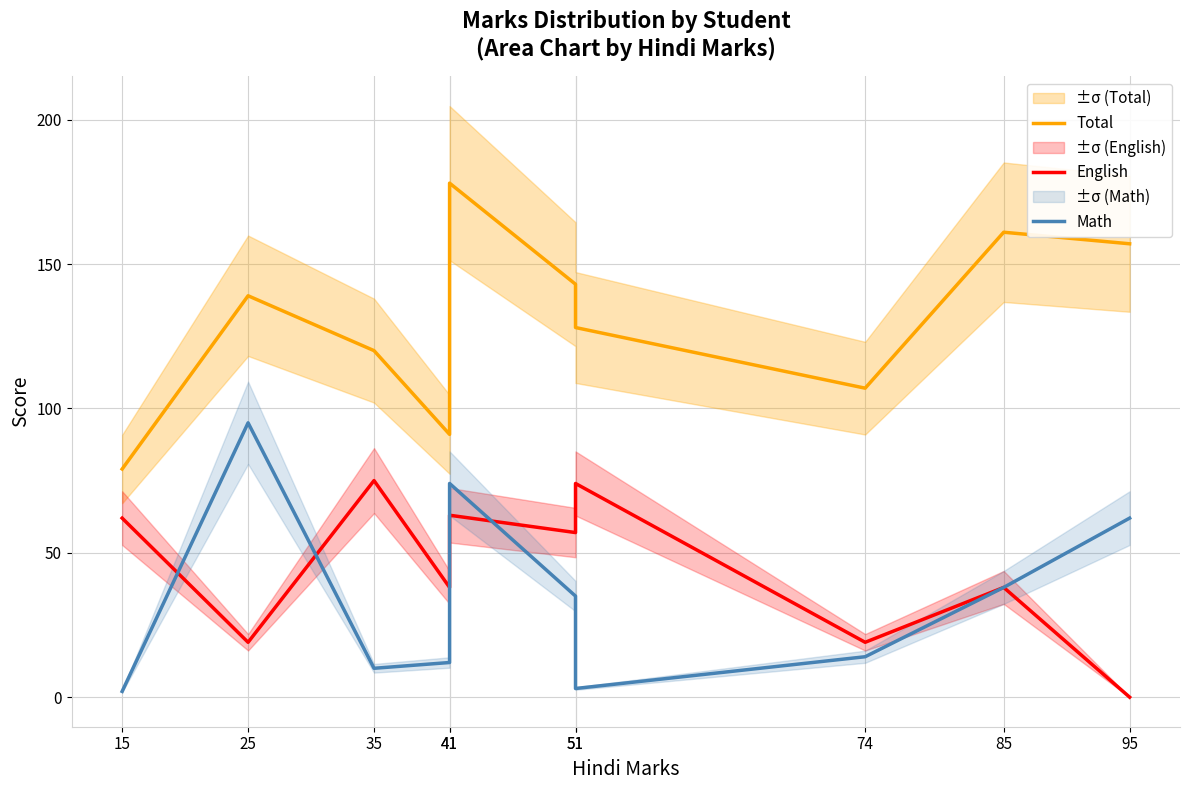

True or false: Math has a value of 2 at 15.

True